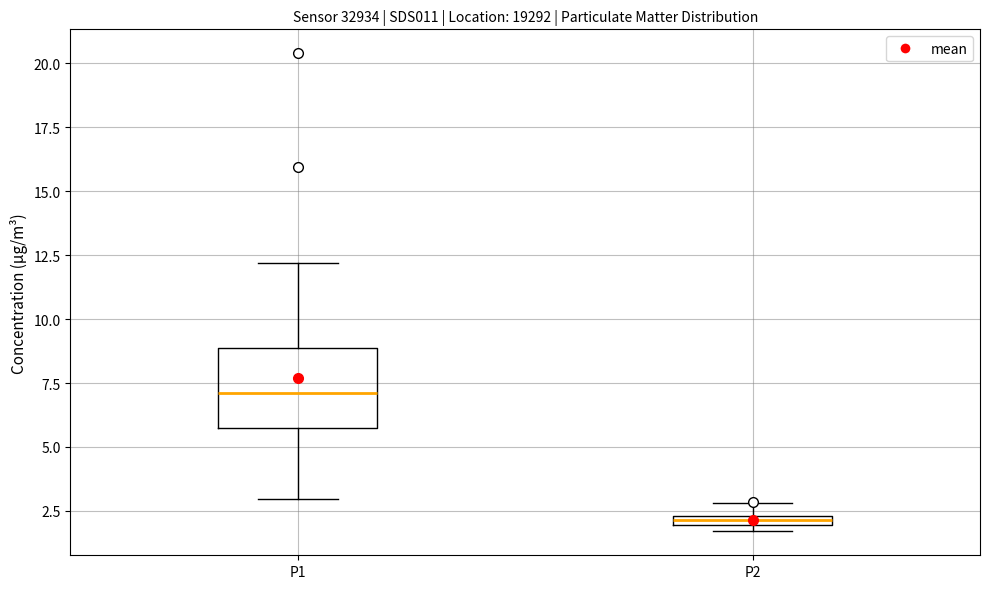

Comparing the boxes themselves (not the whiskers), which one is the tallest?

P1